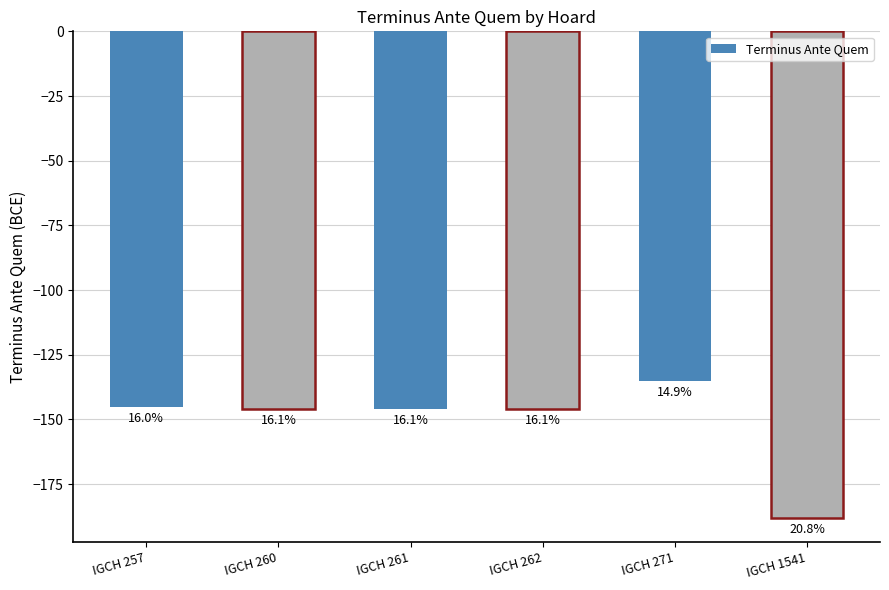

Is it true that the value at IGCH 262 is -146?

True